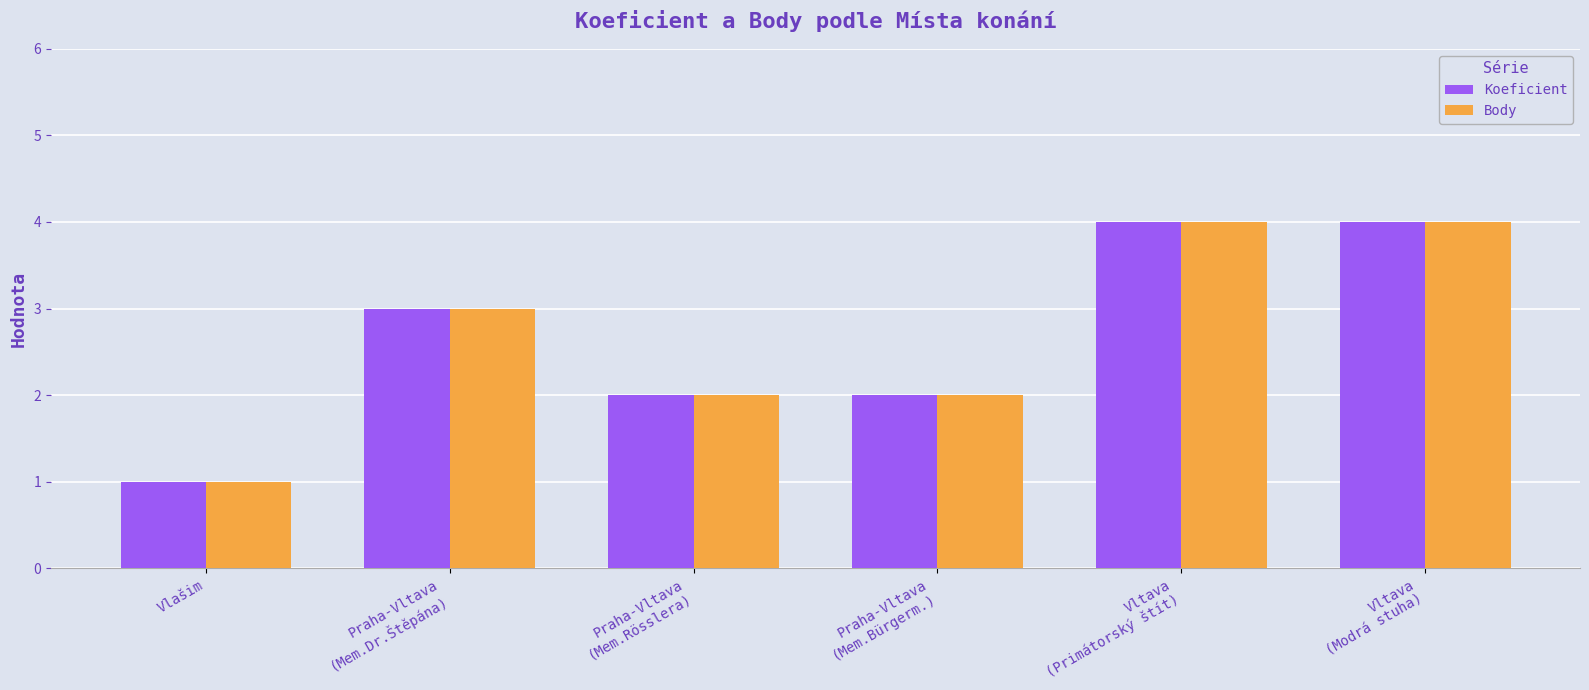

What is the average value of the Koeficient series?

3